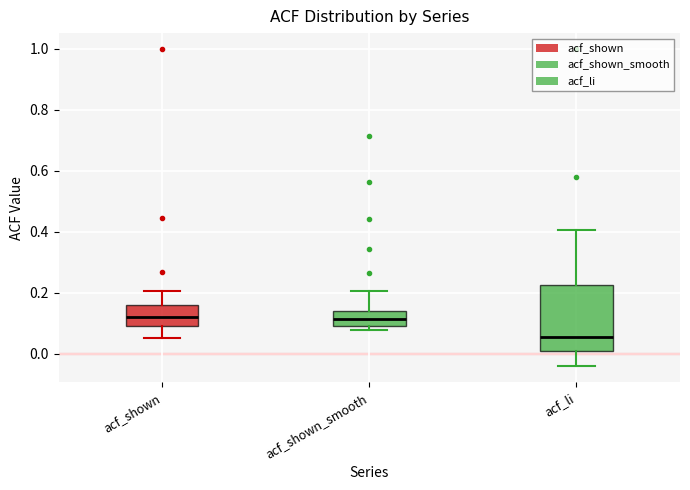

Which box is the tallest, from its lower edge to its upper edge?

acf_li